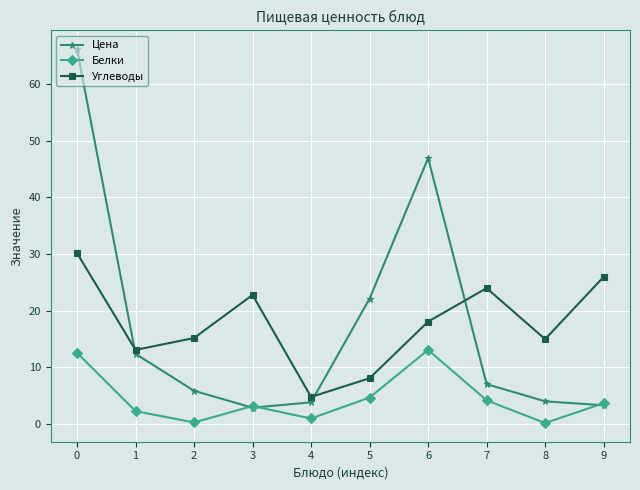

Where is the first local minimum for Углеводы?

1